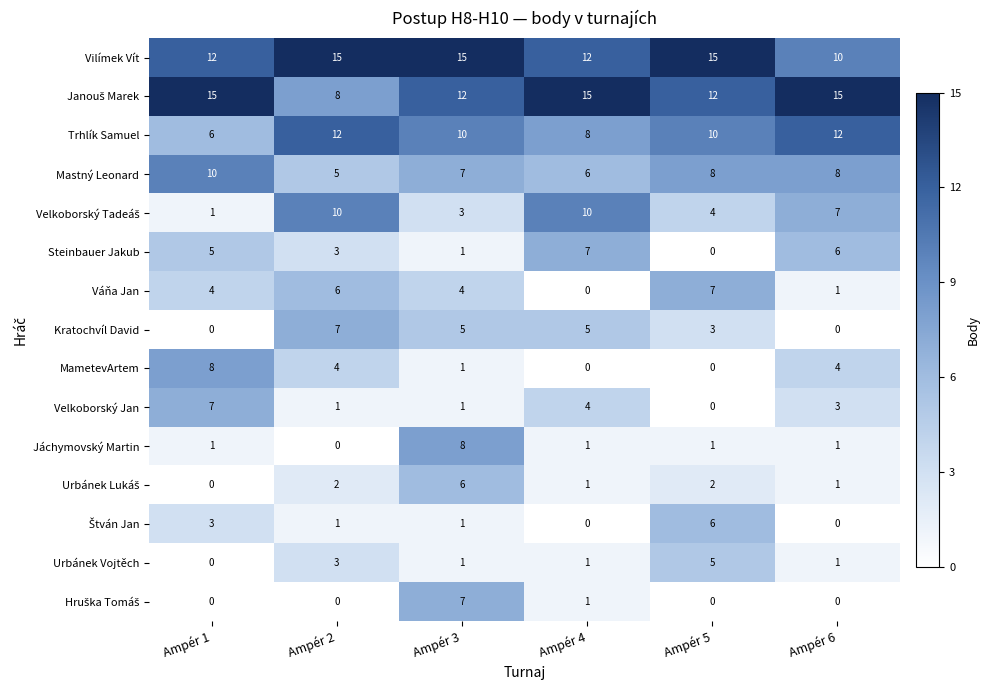

At which category is the sum across all series the highest?

Ampér 3